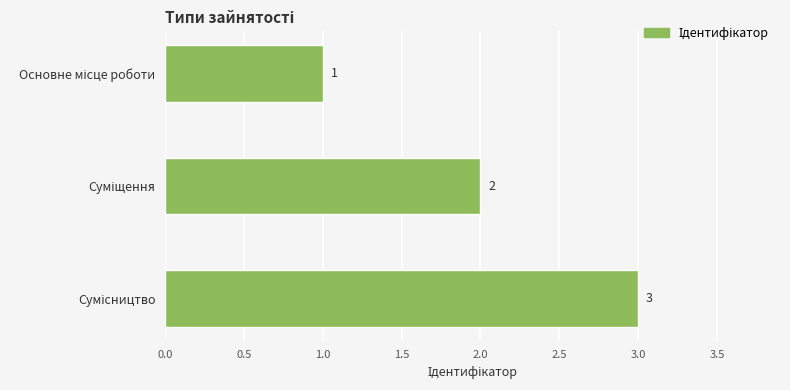

What is the value of the 2nd bar from the top?

2